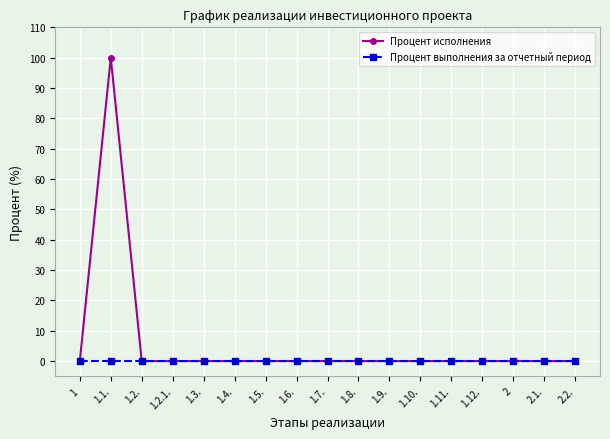

Which series has the widest spread of values?

Процент исполнения